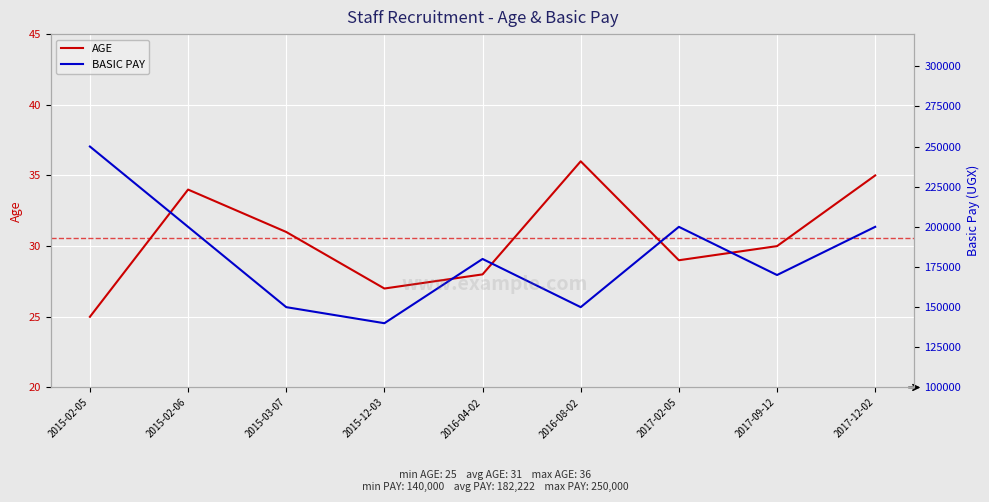

What is the value of the BASIC PAY point at the 7th from the left?

200000